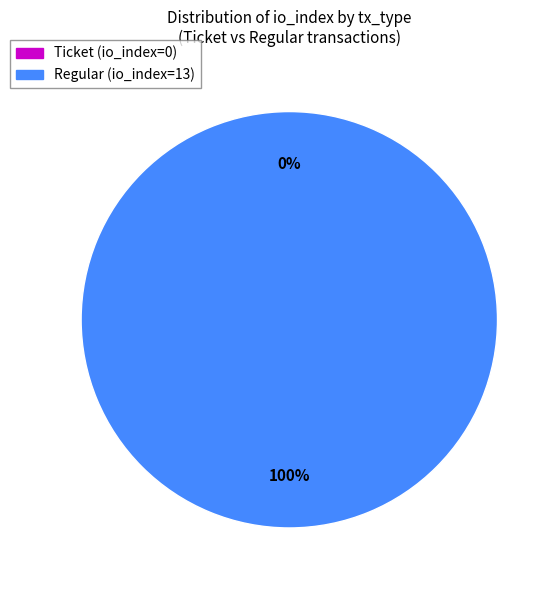

Which slice is the smallest?

tx_type: Ticket (io_index=0)